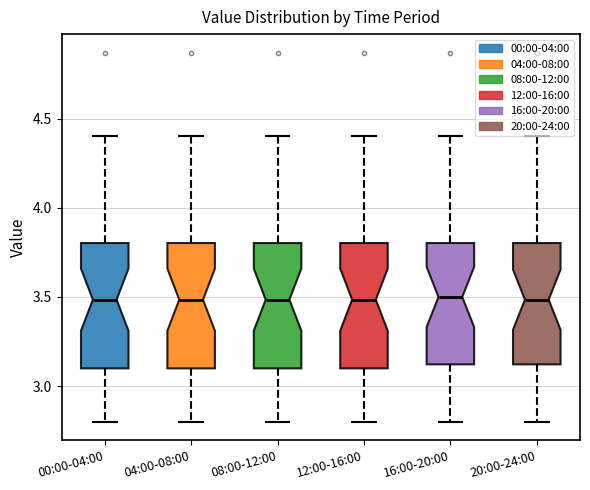

Reading left to right, transcribe this box plot: for each box, give where its median line is, the range the box spans, and where its two whiskers end, as read against the y-axis. The values are not printed on the chart, so give them approximately, as read against the axis.

00:00-04:00: median 3.5, box 3.1 to 3.8, whiskers 2.8 to 4.4
04:00-08:00: median 3.5, box 3.1 to 3.8, whiskers 2.8 to 4.4
08:00-12:00: median 3.5, box 3.1 to 3.8, whiskers 2.8 to 4.4
12:00-16:00: median 3.5, box 3.1 to 3.8, whiskers 2.8 to 4.4
16:00-20:00: median 3.5, box 3.1 to 3.8, whiskers 2.8 to 4.4
20:00-24:00: median 3.5, box 3.1 to 3.8, whiskers 2.8 to 4.4